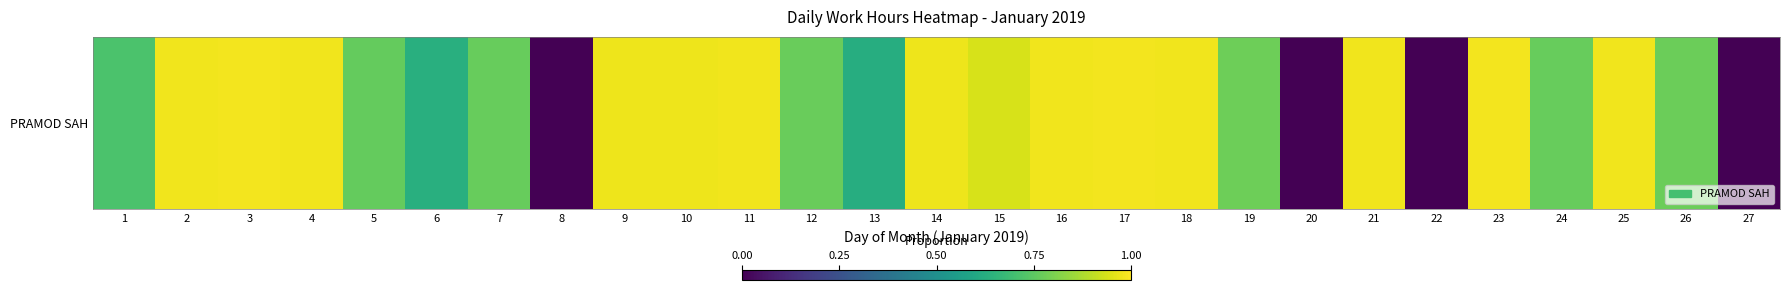

What is the greatest value displayed?

1.0